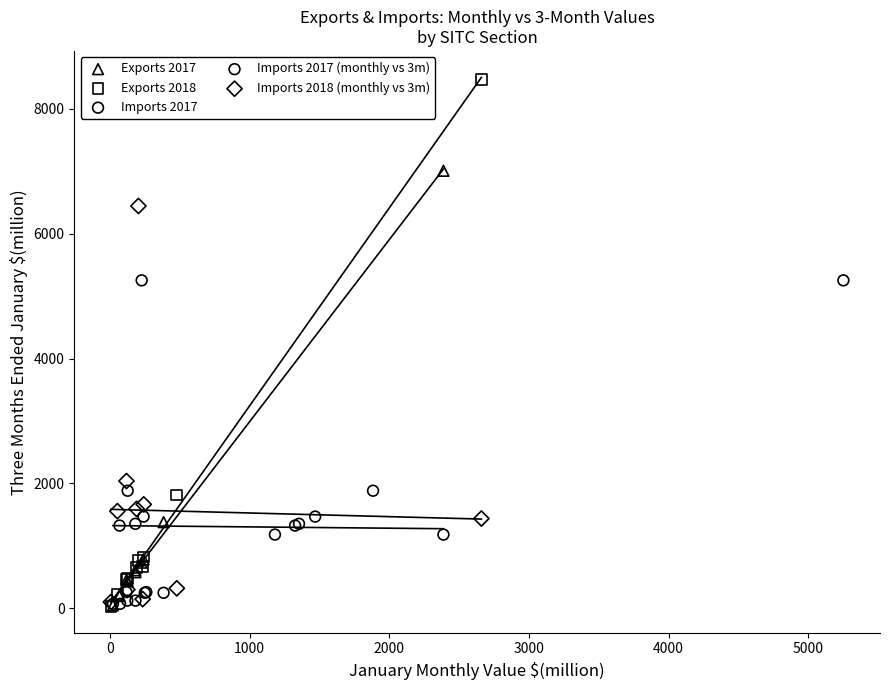

Which series reaches the maximum Y coordinate?

Exports 2018